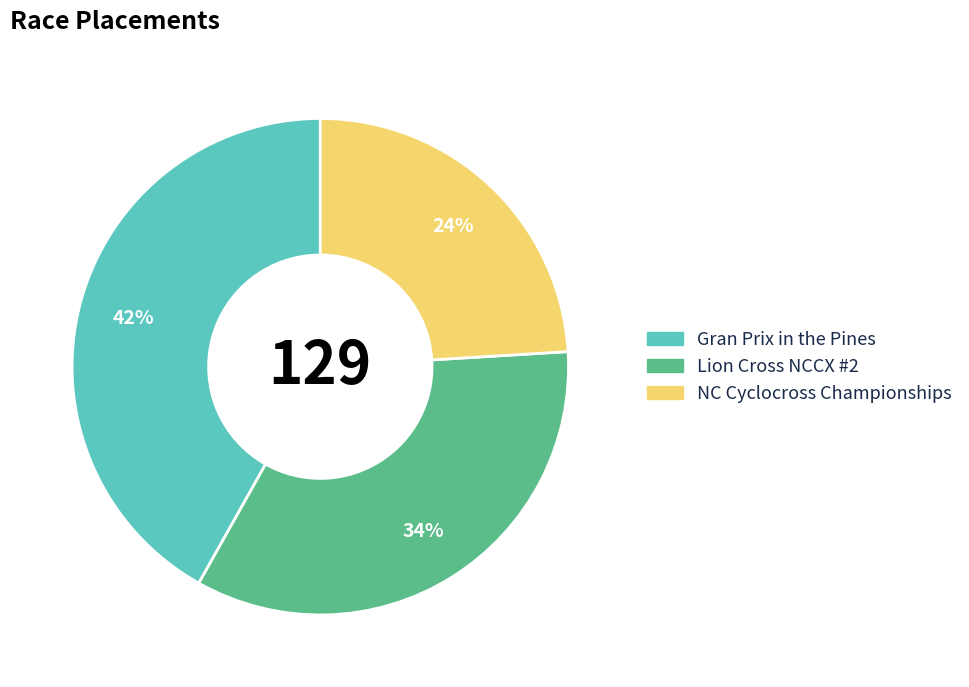

Does any single category account for the majority?

No